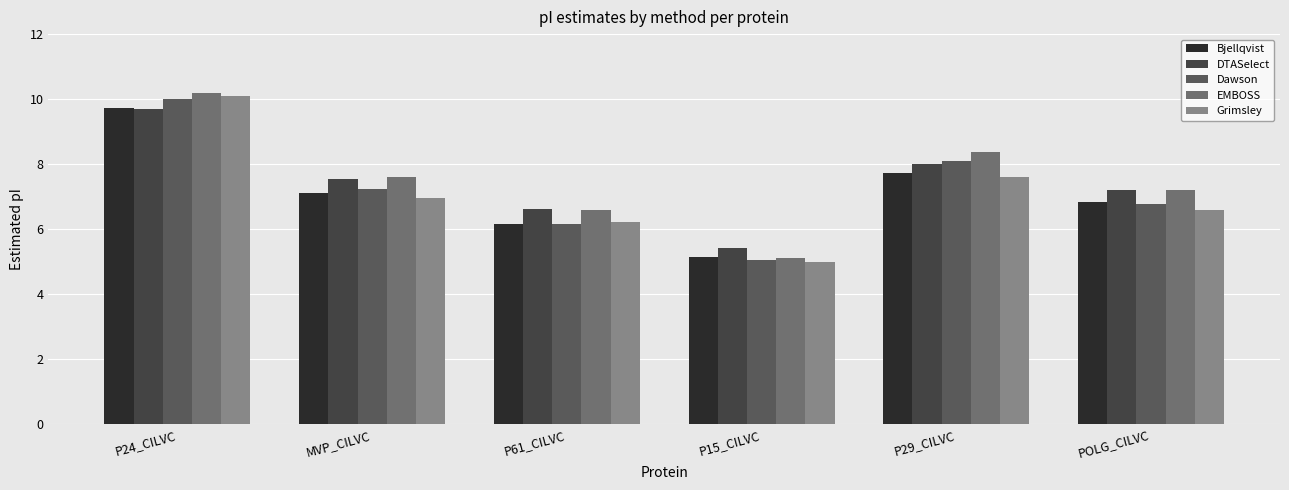

What is the lowest value of the Dawson series?

5.1